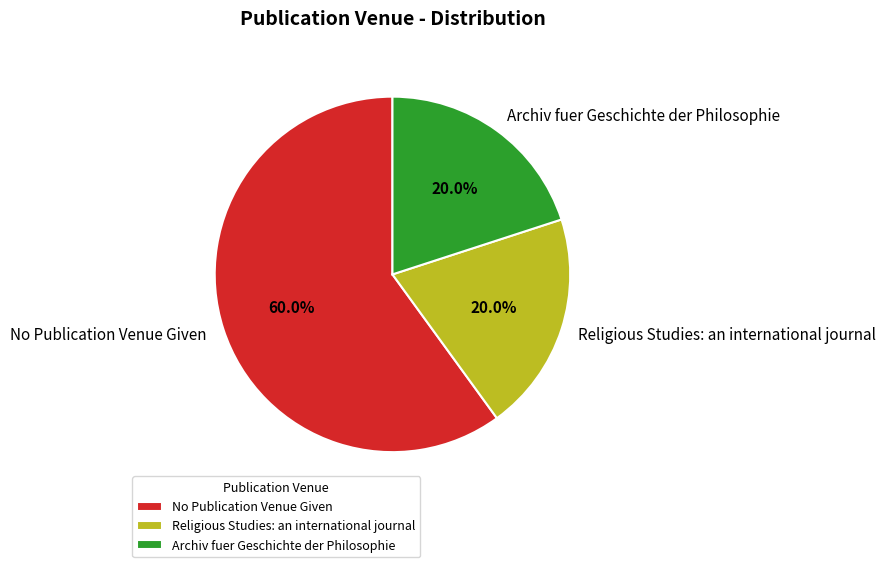

Is Religious Studies: an international journal the majority of the pie?

No